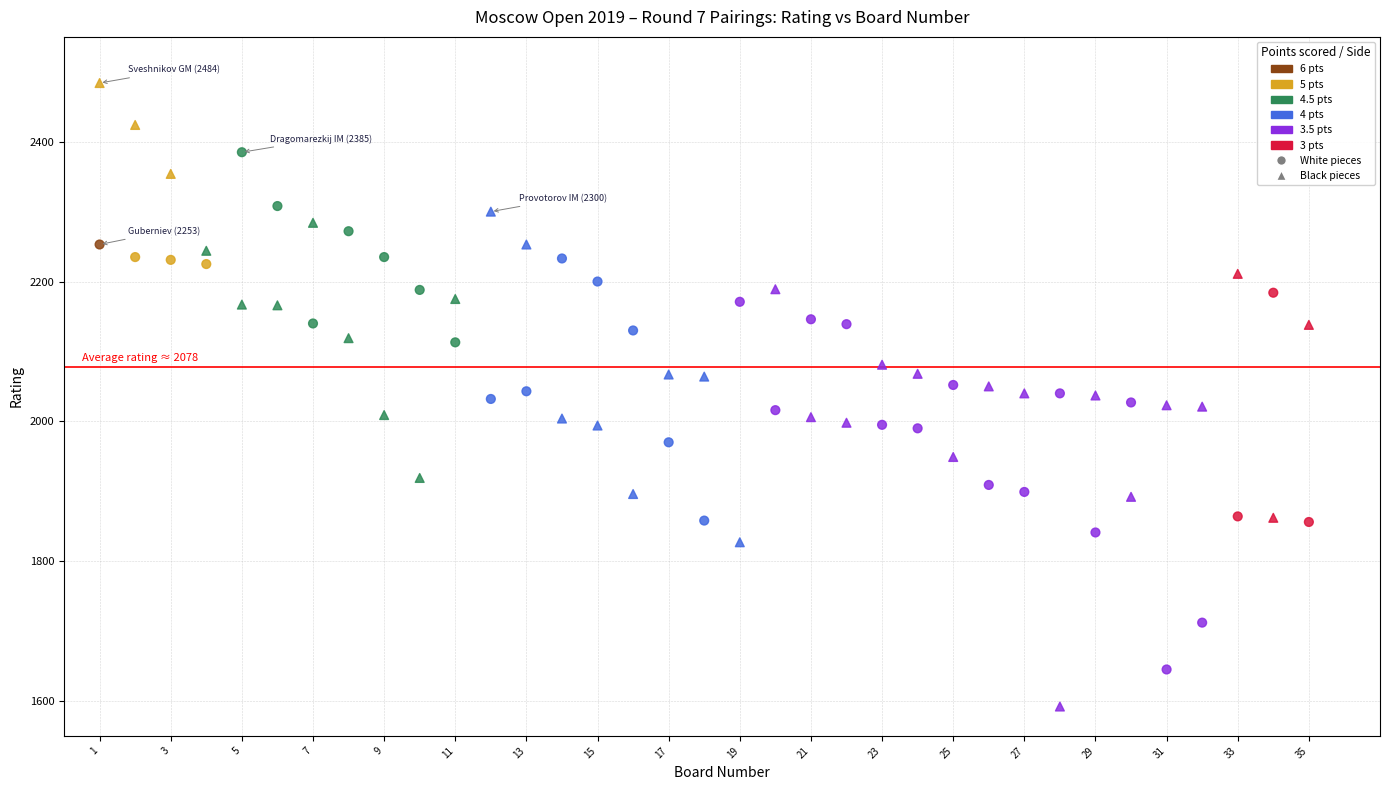

Across all data points, what is the range of Y values (max minus min)?

892